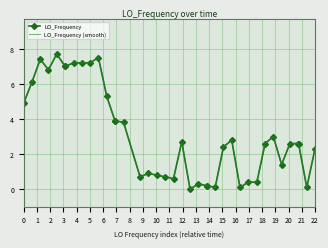

How many values in the LO_Frequency series exceed 2?

24